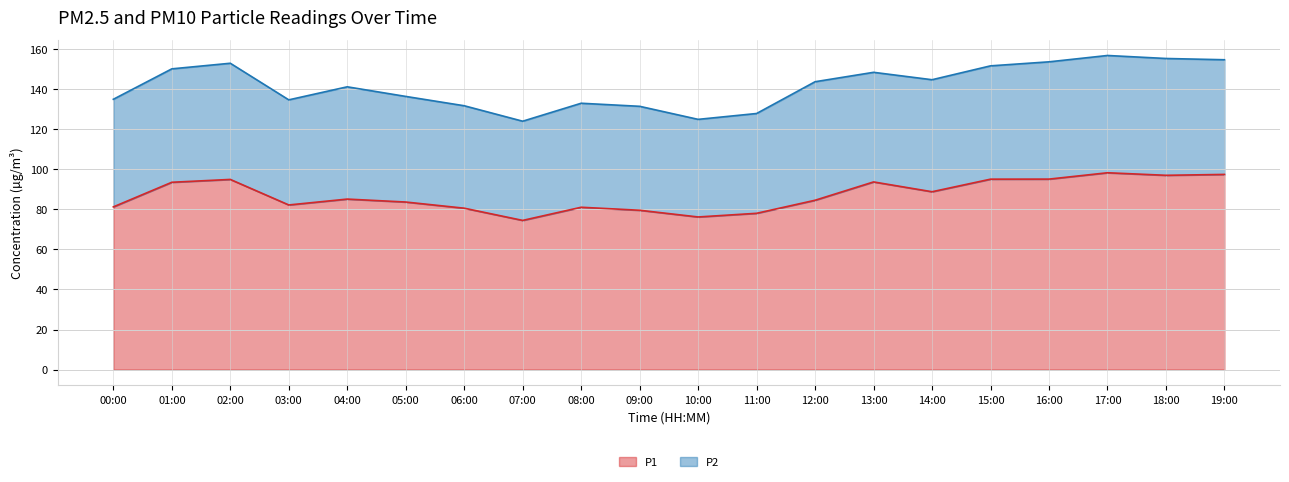

What is the sum of the values at 13:00 and 04:00?

178.9